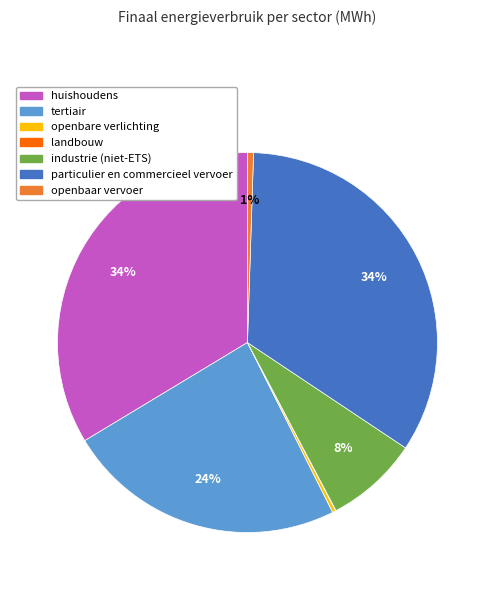

Is openbare verlichting the majority of the pie?

No